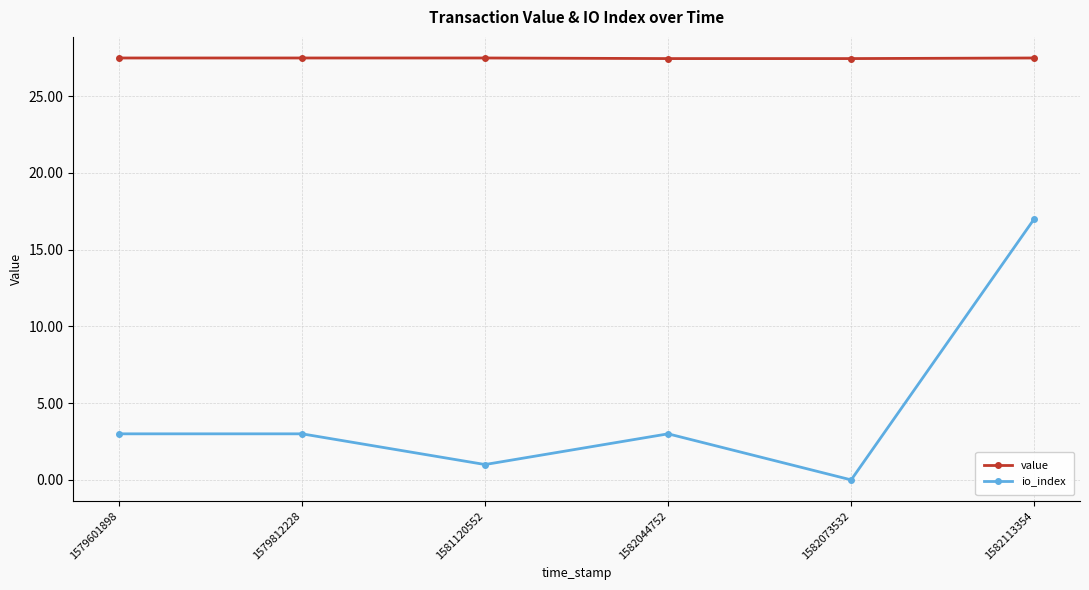

At 1582044752, list the series in order from smallest to largest.

io_index, value